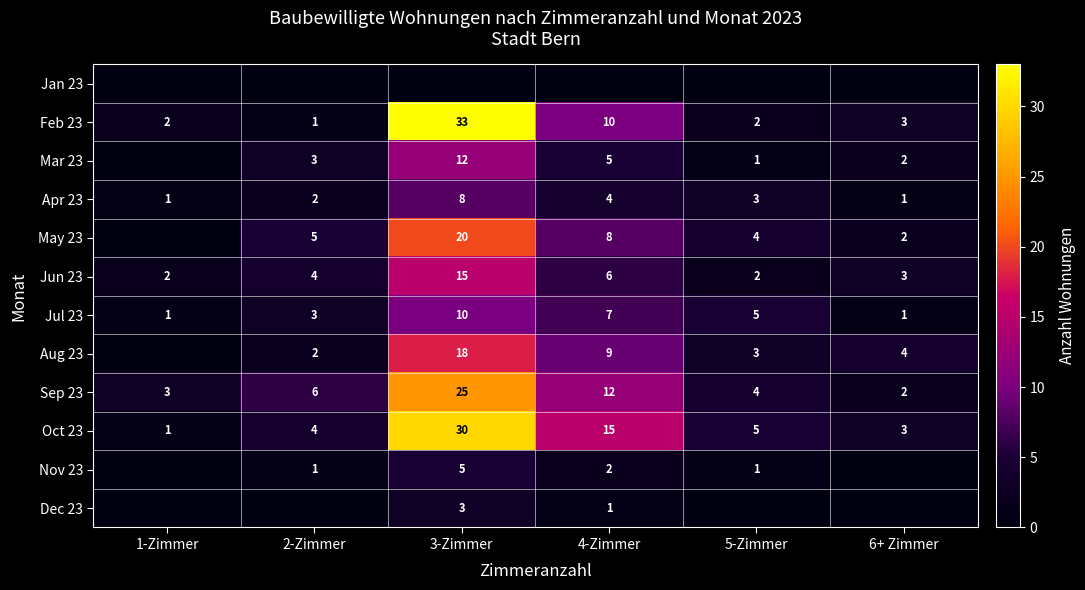

Where is Feb 23 nearest to the value 17?

4-Zimmer